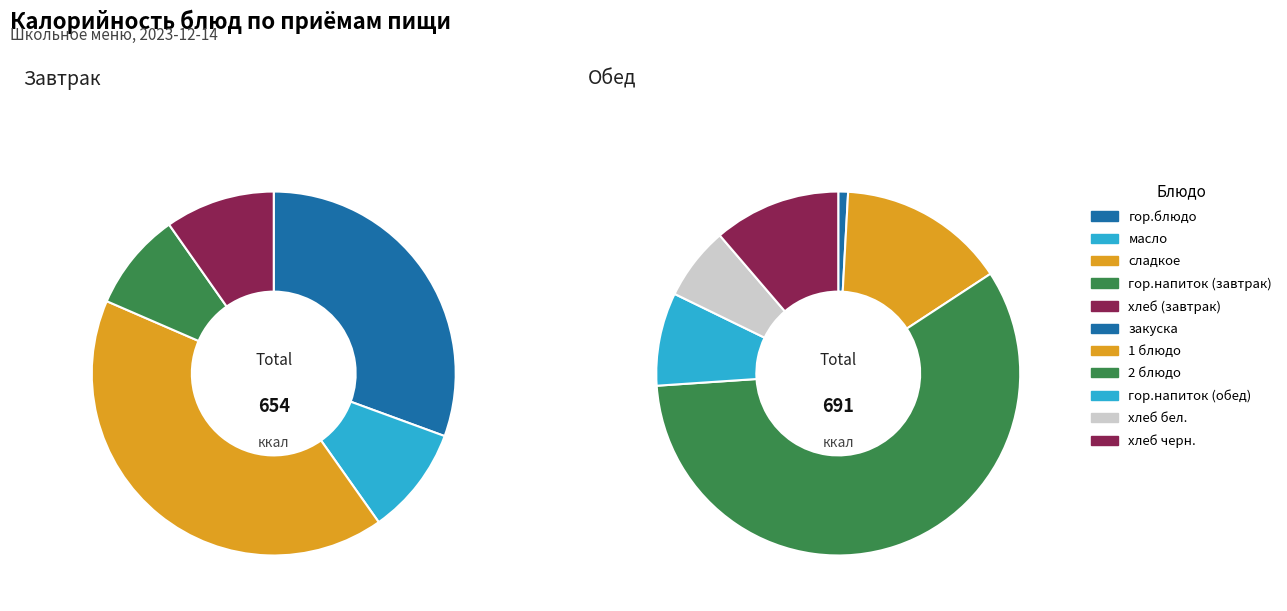

True or false: гор.напиток (завтрак) accounts for 4% of the total.

True